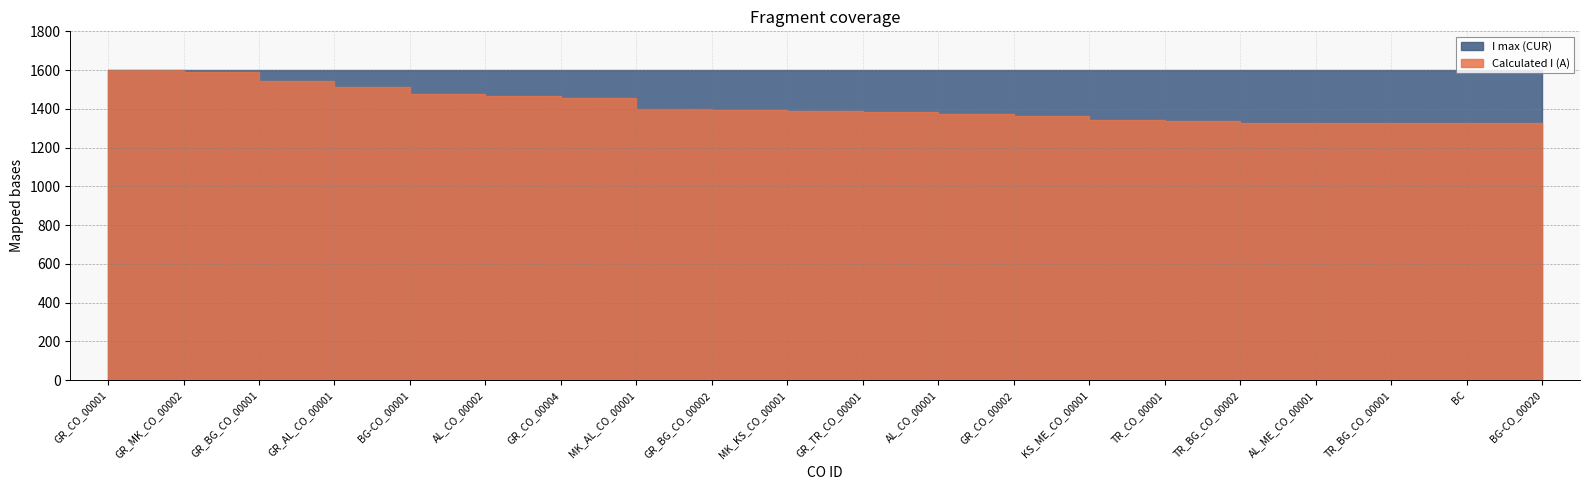

True or false: I max (CUR) and Calculated I (A) intersect in this chart.

False